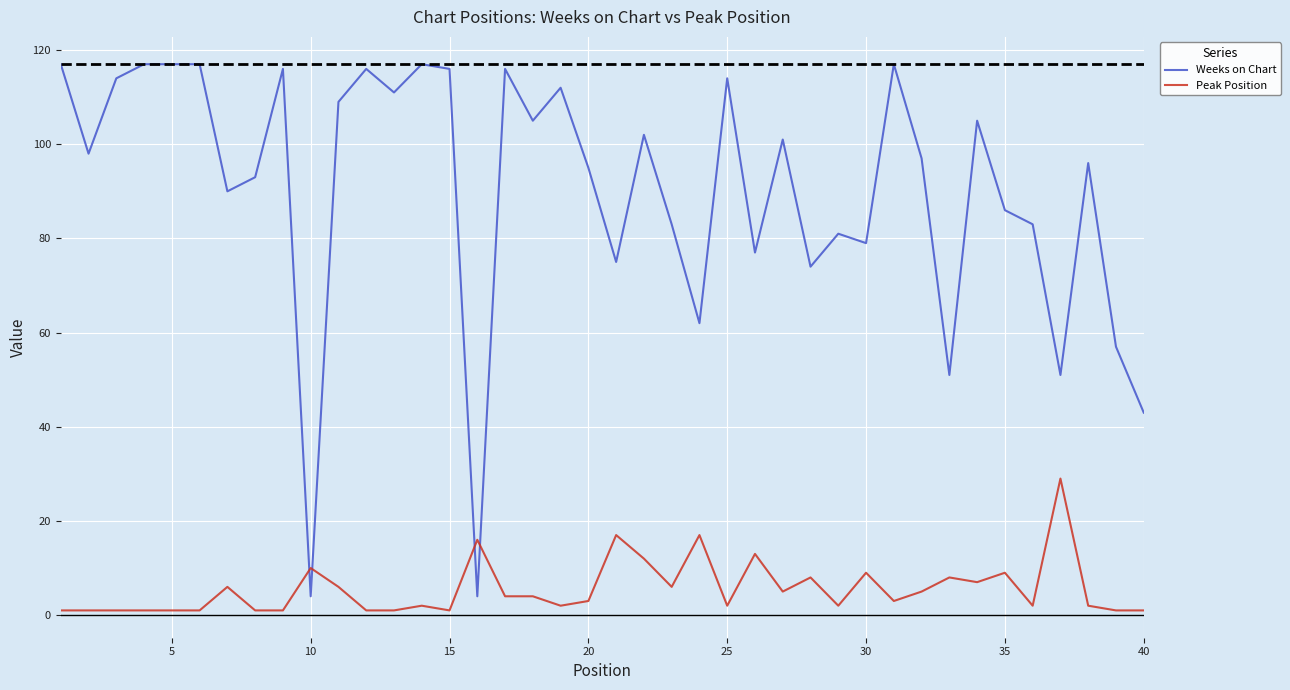

List the series in order of their overall mean, highest first.

Weeks on Chart, Peak Position